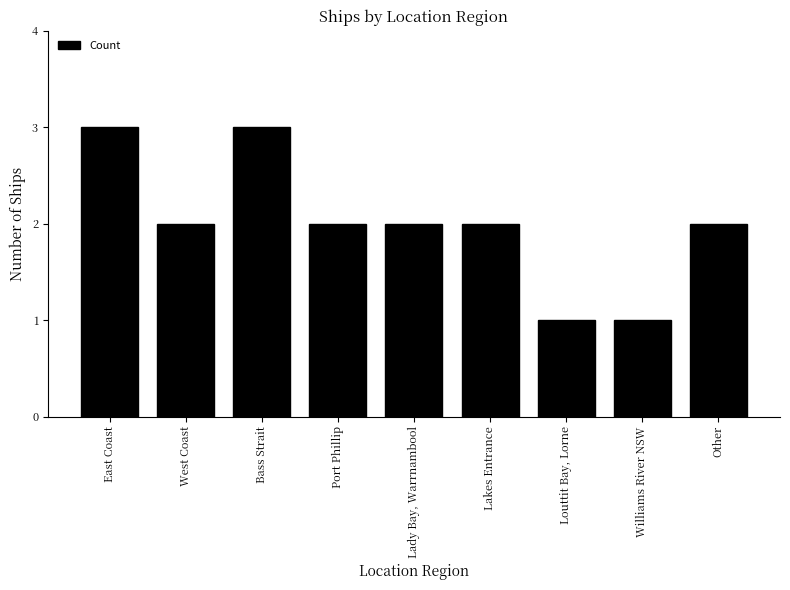

What is the sum of the values at Bass Strait and West Coast?

5